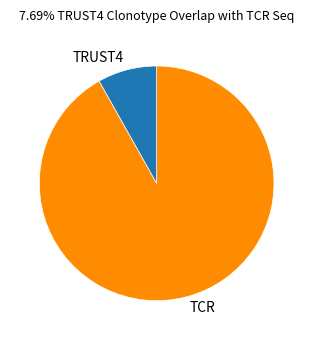

What is the smallest slice in the pie chart?

TRUST4